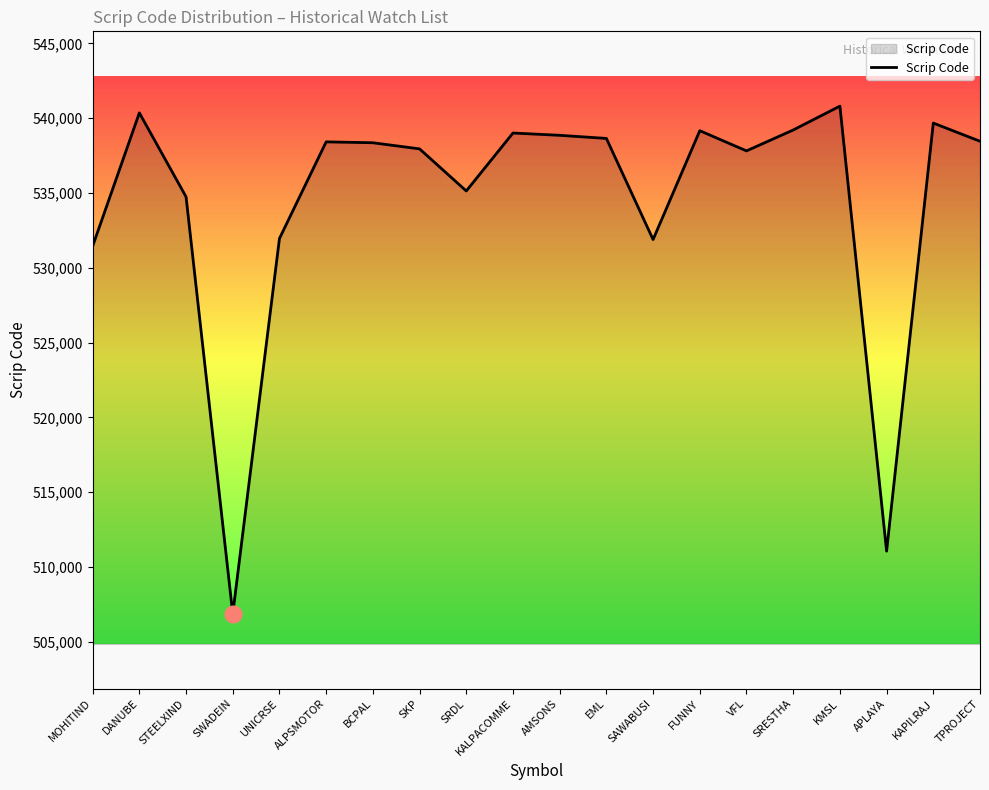

At which label is the value closest to 523837?

MOHITIND